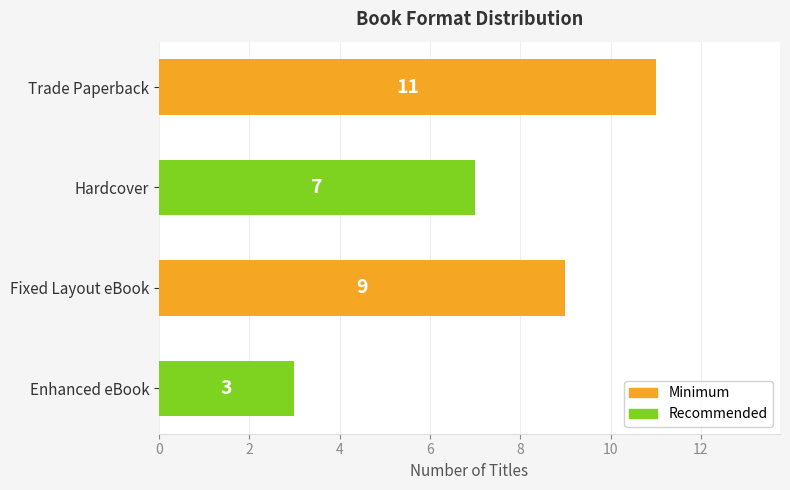

Reading bottom to top, what are all the values shown in this chart?

Enhanced eBook=3	Fixed Layout eBook=9	Hardcover=7	Trade Paperback=11